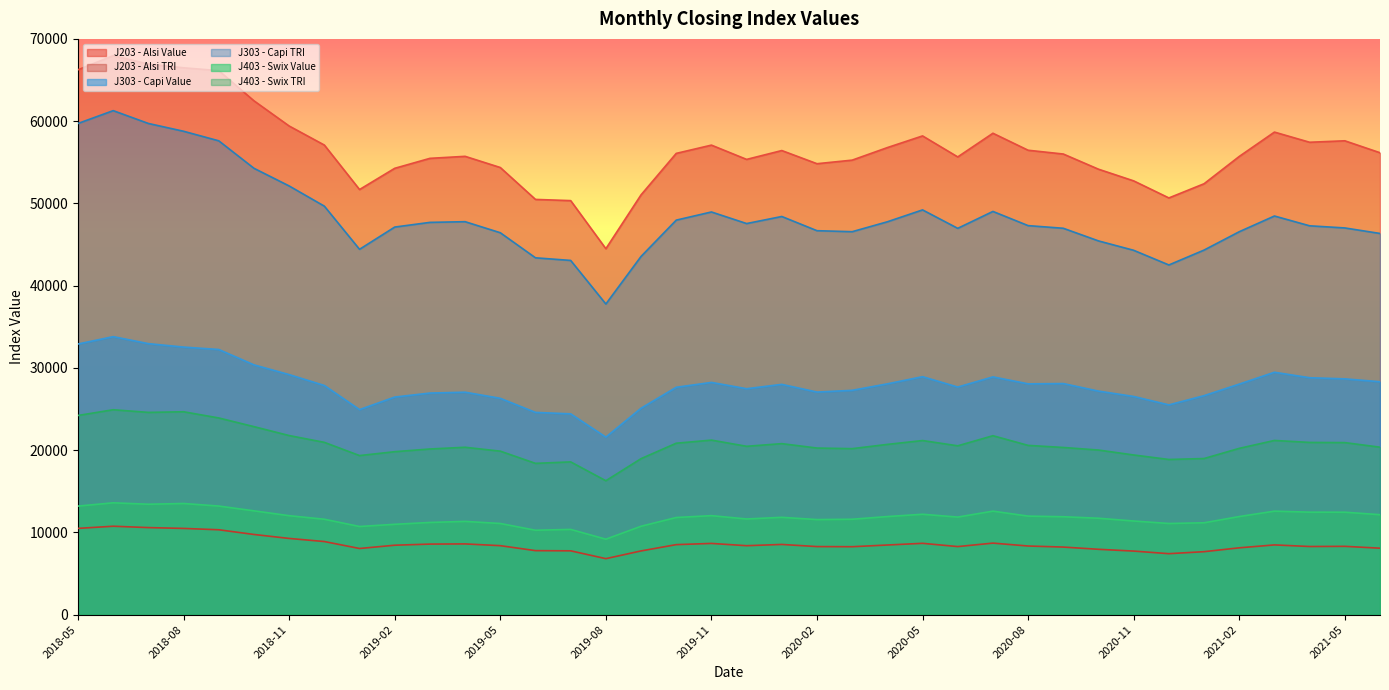

Which series has the largest total across all categories?

J203 - Alsi Value